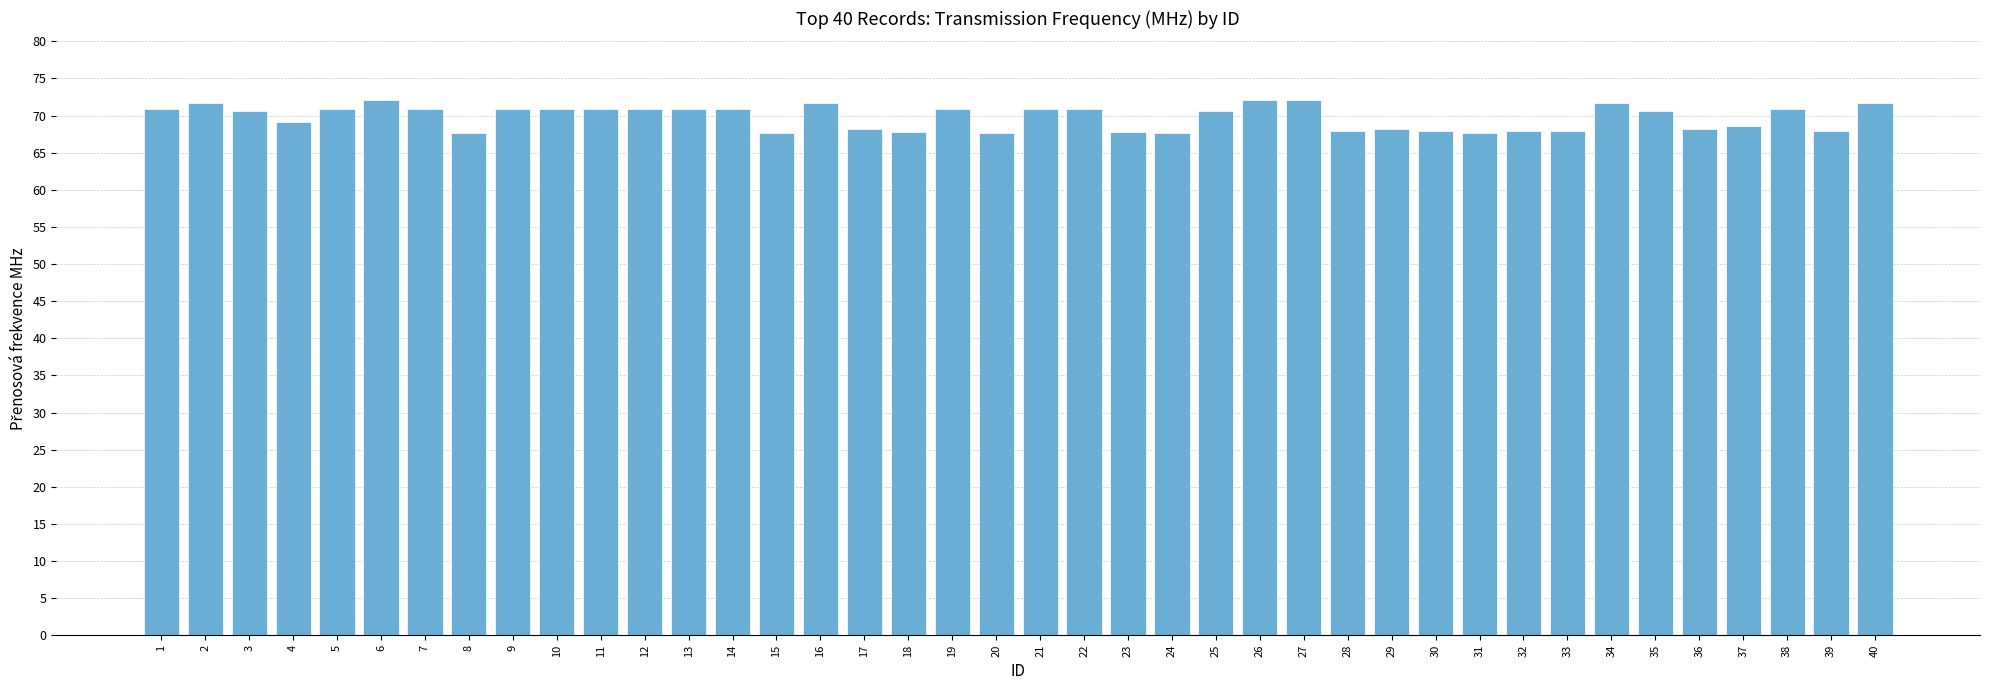

What is the value of the 2nd bar from the left?

71.7